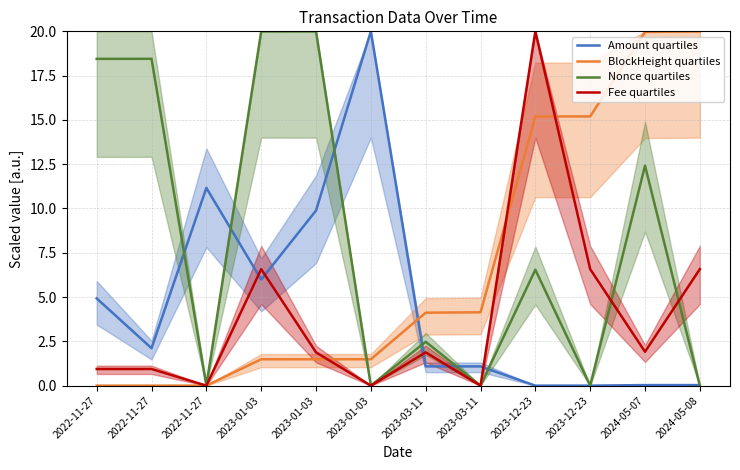

The value of Nonce quartiles at 2023-01-03 is 0.0. True or false?

False